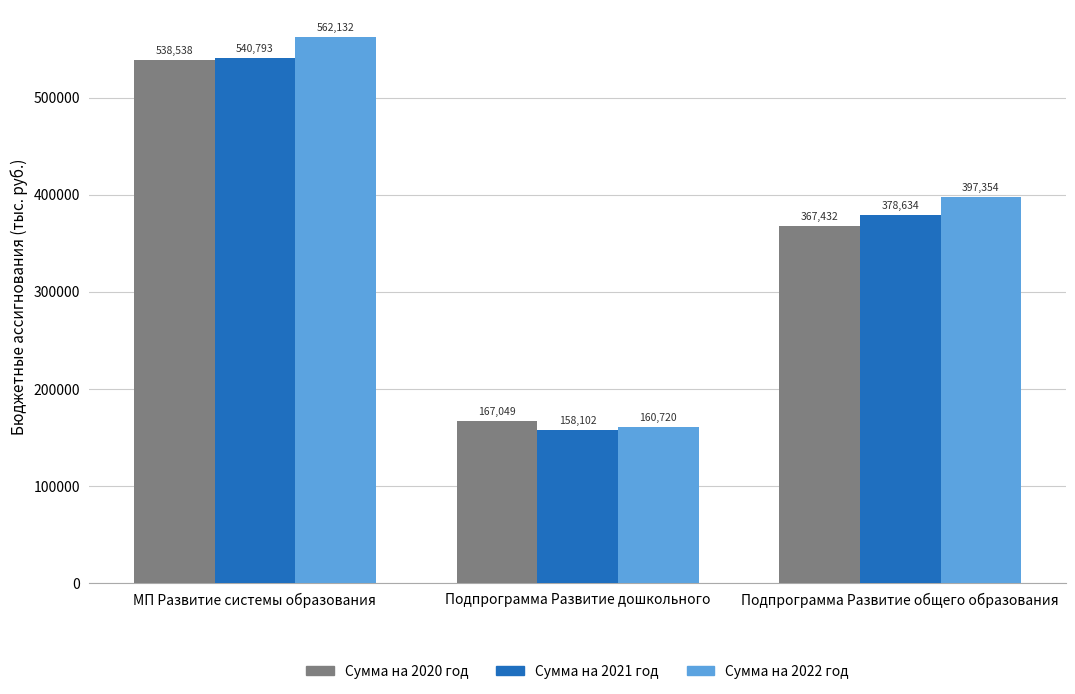

What is the total value across all series at Подпрограмма Развитие общего образования?

1143421.0